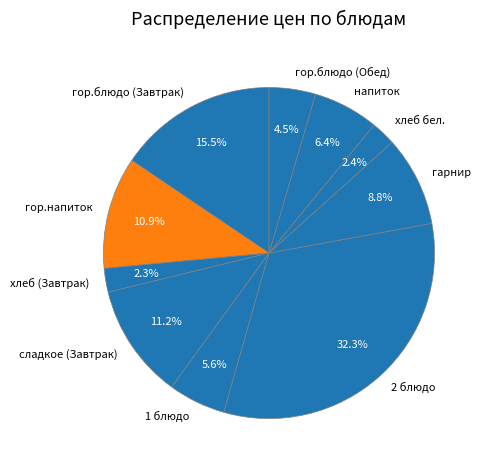

Combined, what portion of the pie is хлеб бел. and сладкое (Завтрак)?

13.6%